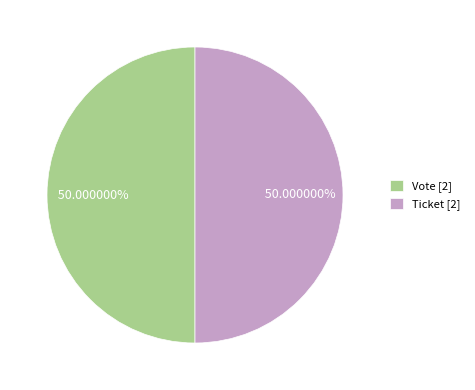

Do Vote [2] and Ticket [2] together represent more than half of the pie?

Yes